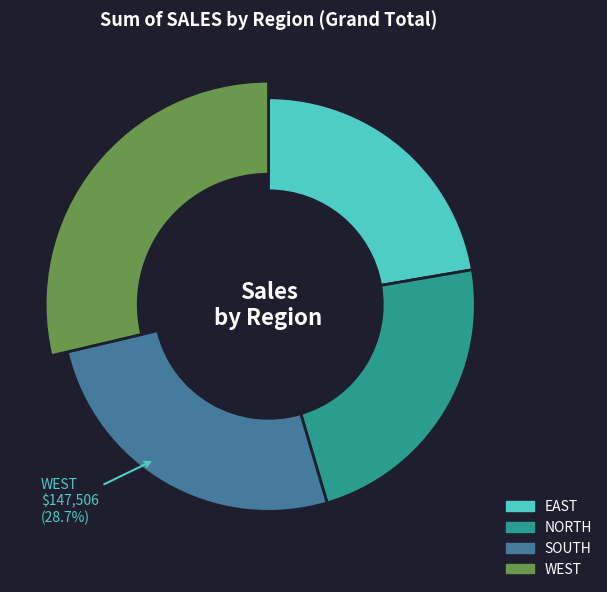

What is the ratio of the value at NORTH to the value at SOUTH?

0.9